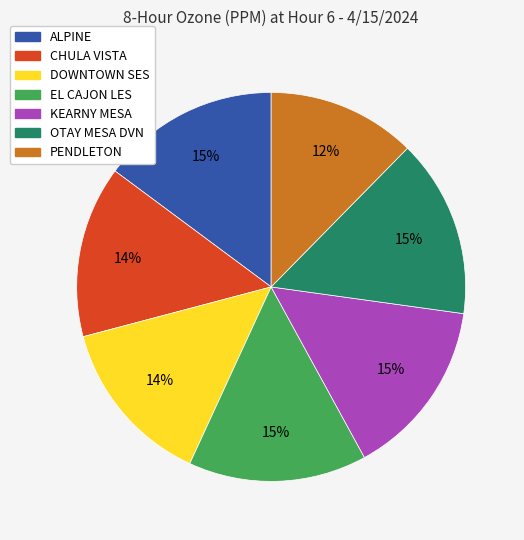

Is there any slice that represents more than half of the pie?

No